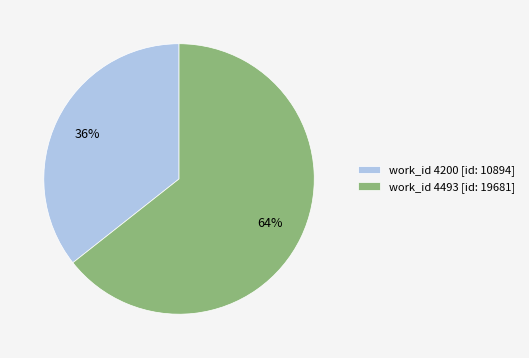

What is the majority slice?

work_id 4493 [id: 19681]